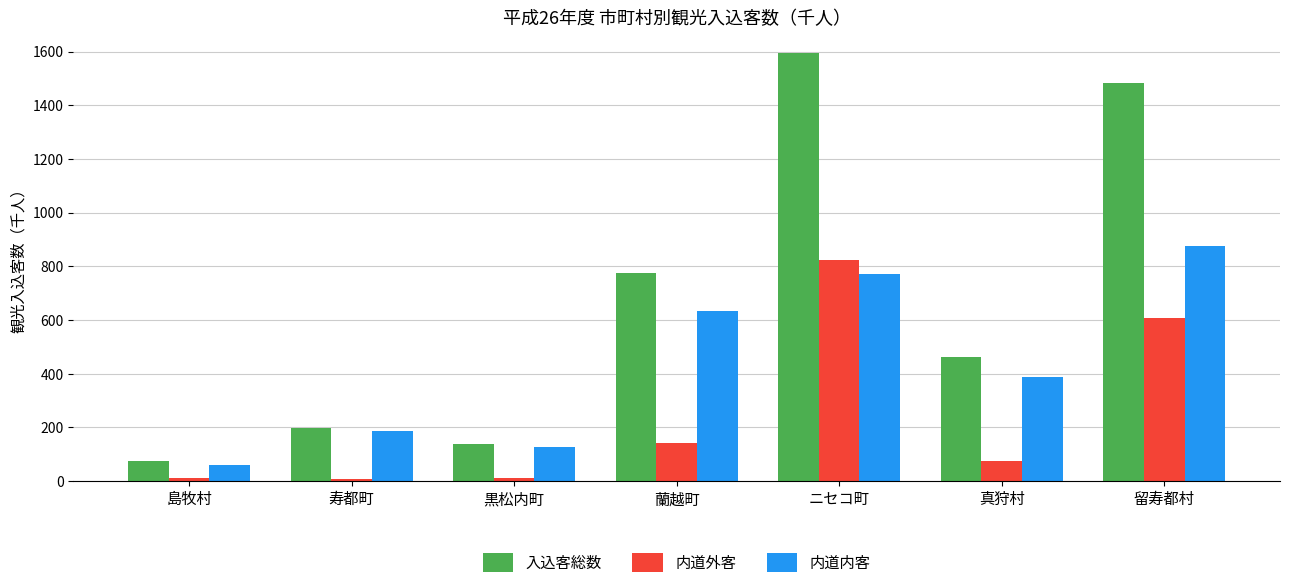

True or false: 内道内客 has a value of 1313.0 at 留寿都村.

False